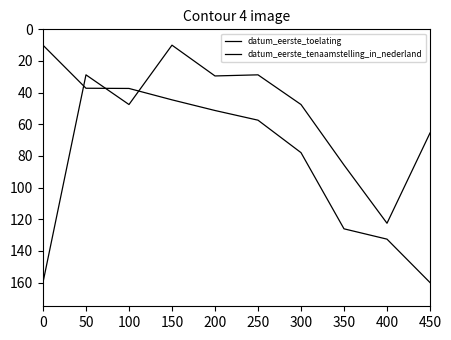

How many lines are shown in the chart?

2